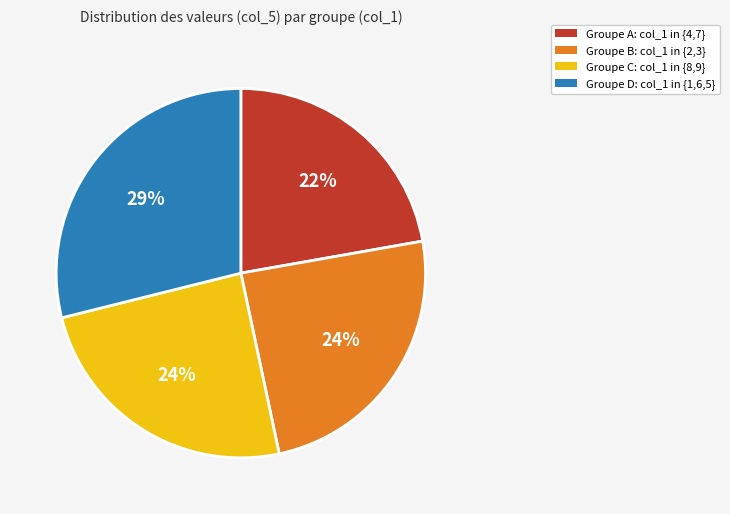

To the nearest percent, what is the difference between the largest and smallest slice percentages?

7%